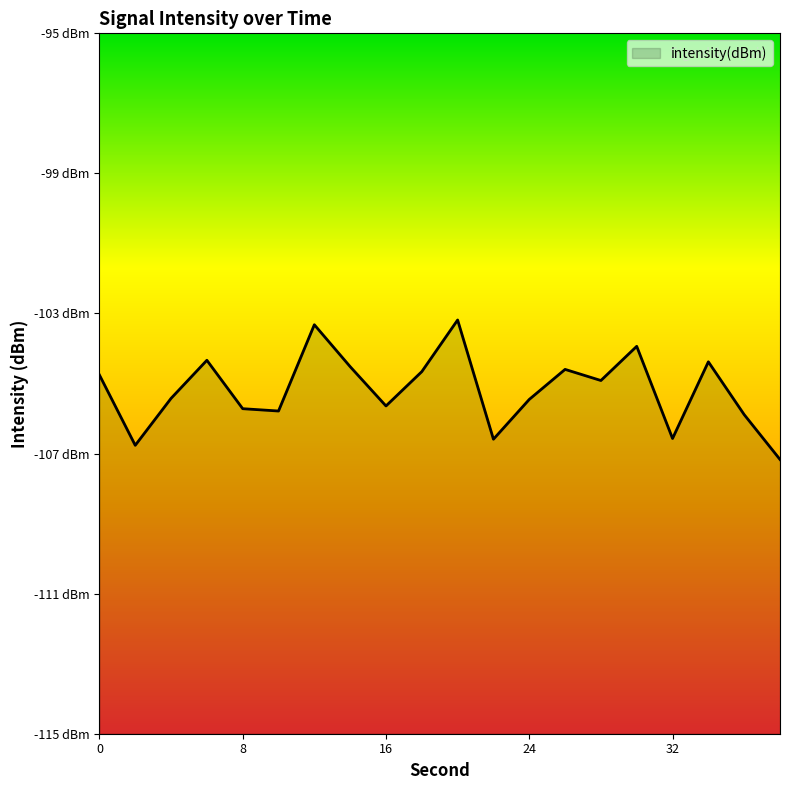

Reading left to right, list all the values displayed in this chart.

-104.8	-106.8	-105.4	-104.3	-105.7	-105.8	-103.3	-104.5	-105.6	-104.7	-103.2	-106.6	-105.5	-104.6	-104.9	-103.9	-106.6	-104.4	-105.9	-107.2